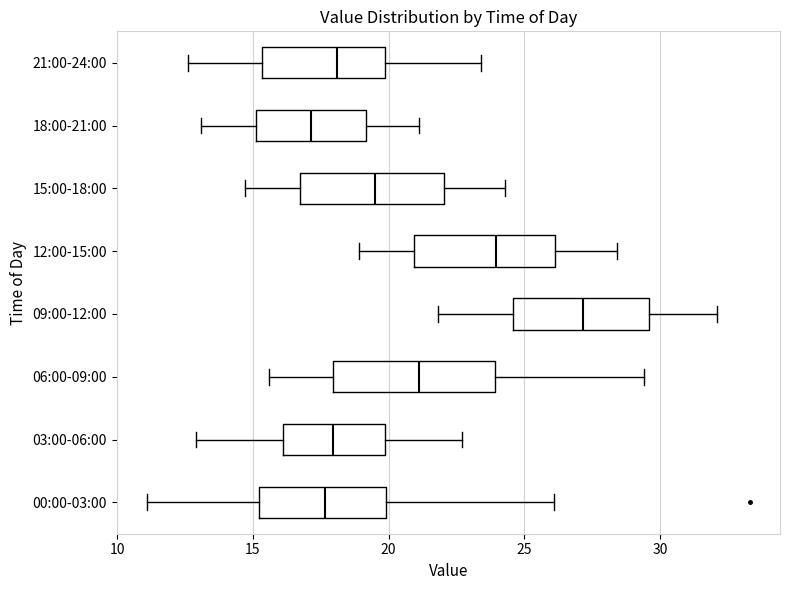

Reading bottom to top, read every box against the x-axis: the position of its median line, the range the box covers, and the ends of its whiskers. The values are not printed on the chart, so give them approximately, as read against the axis.

00:00-03:00: median 17.5, box 15.0 to 20.0, whiskers 11.0 to 26.0
03:00-06:00: median 18.0, box 16.0 to 20.0, whiskers 13.0 to 22.5
06:00-09:00: median 21.0, box 18.0 to 24.0, whiskers 15.5 to 29.5
09:00-12:00: median 27.0, box 24.5 to 29.5, whiskers 22.0 to 32.0
12:00-15:00: median 24.0, box 21.0 to 26.0, whiskers 19.0 to 28.5
15:00-18:00: median 19.5, box 17.0 to 22.0, whiskers 14.5 to 24.5
18:00-21:00: median 17.0, box 15.0 to 19.0, whiskers 13.0 to 21.0
21:00-24:00: median 18.0, box 15.5 to 20.0, whiskers 12.5 to 23.5